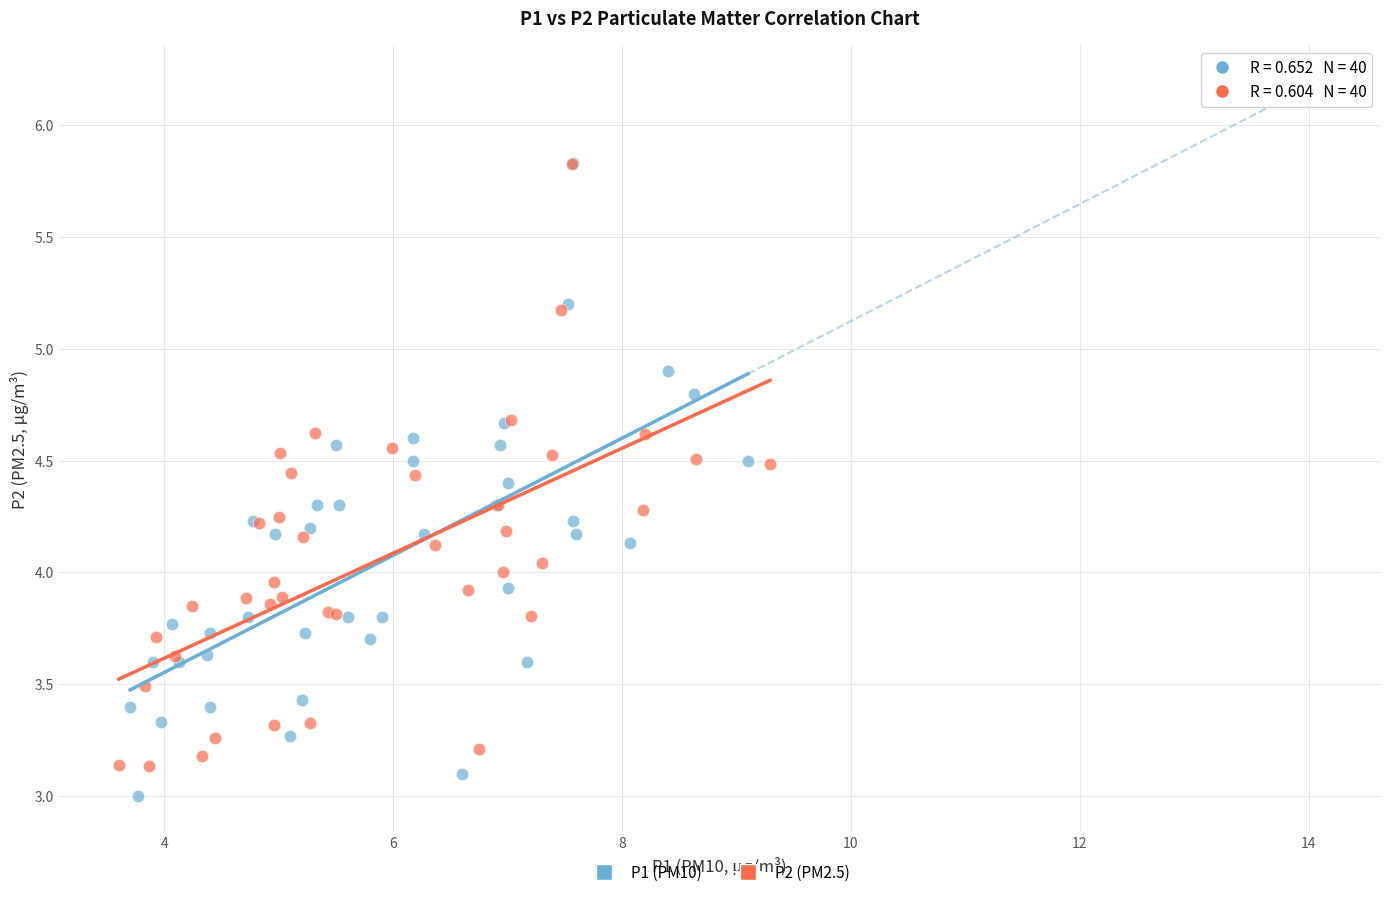

Which series has the largest Y range (max minus min)?

P1 (PM10)